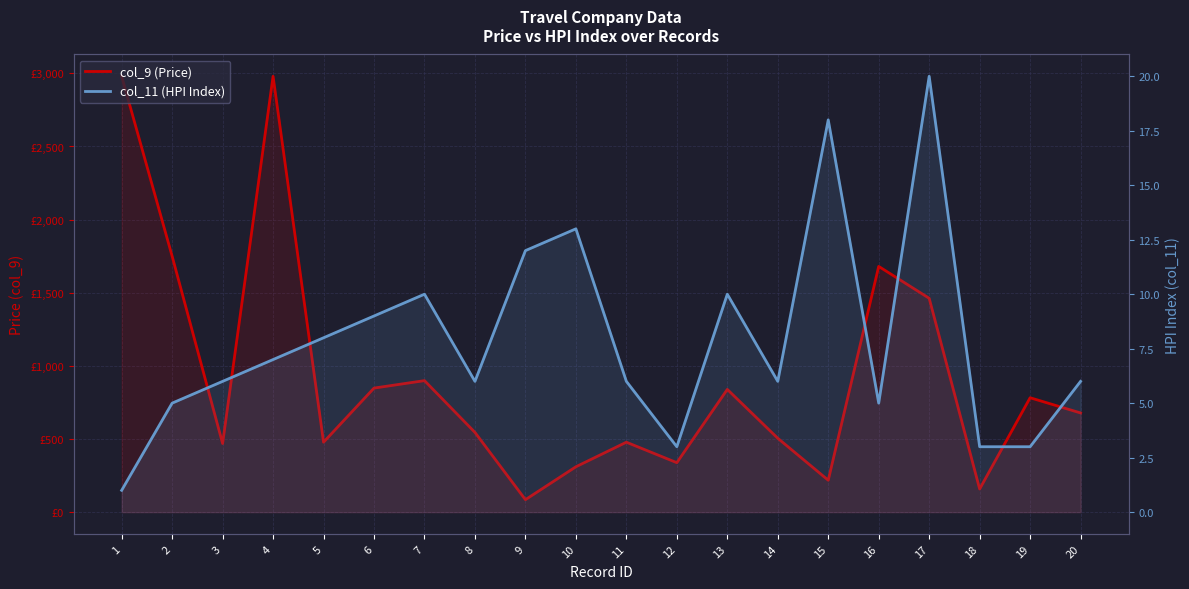

The value of col_9 (Price) at 8 is 789. True or false?

False